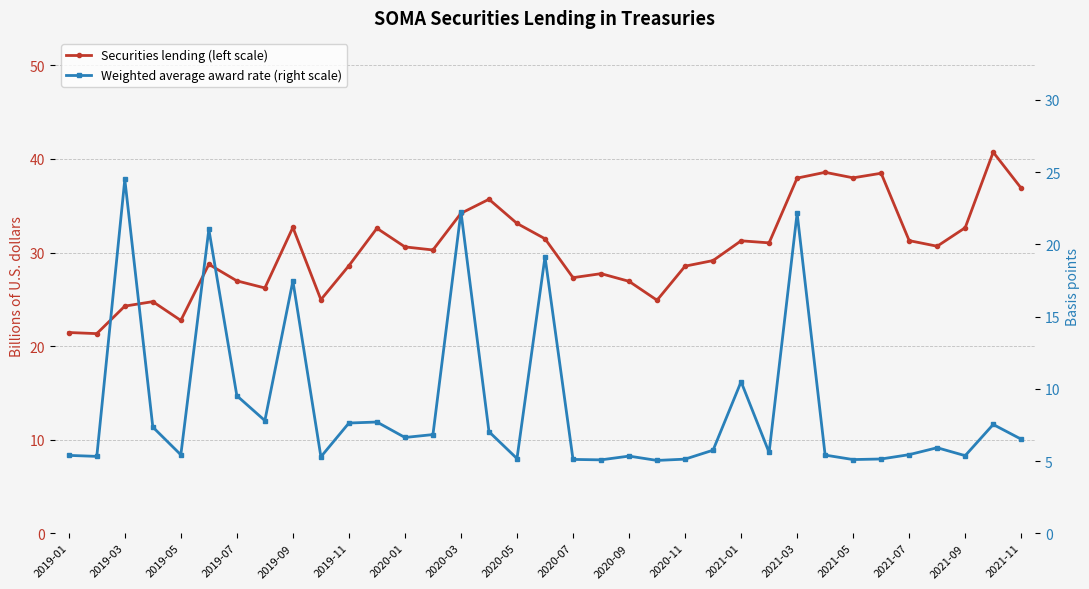

In Weighted average award rate (right scale), how many points are higher than both neighbors (excluding endpoints)?

11